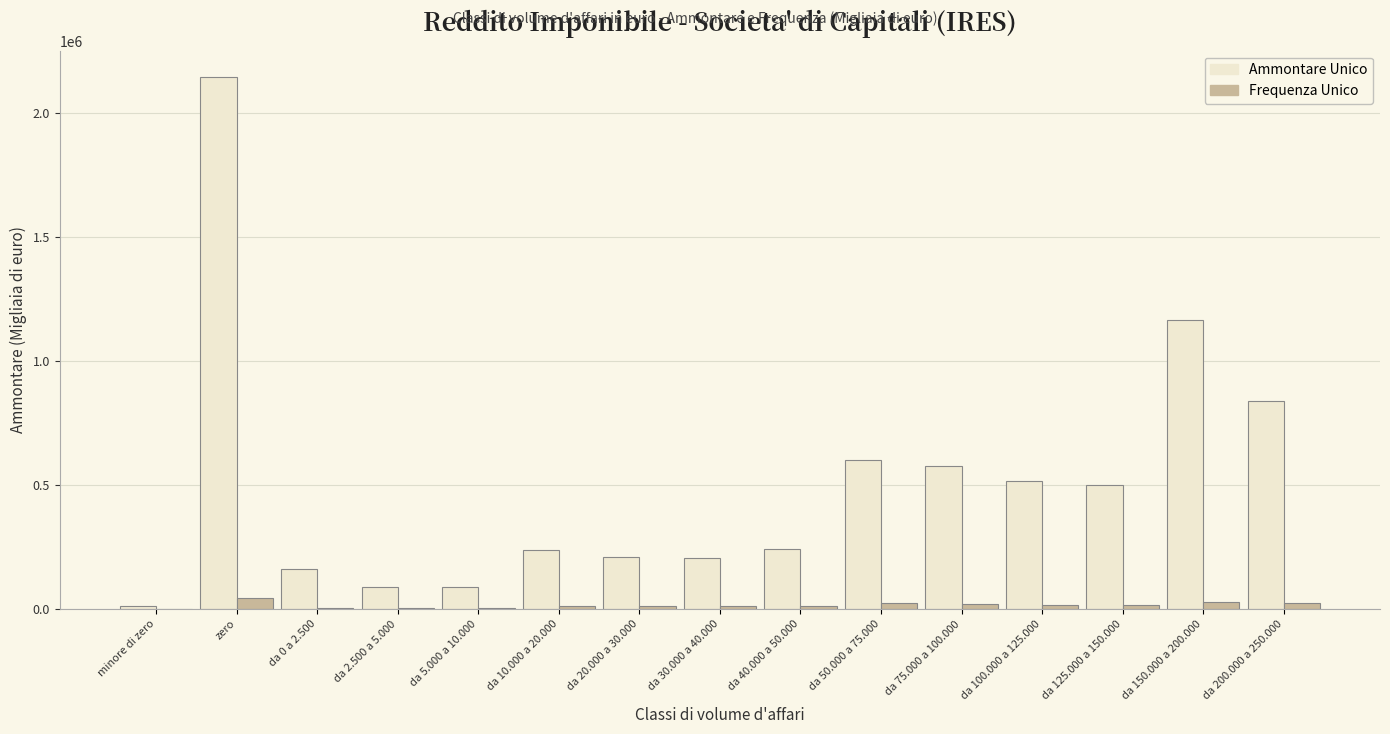

Read the Ammontare Unico value at da 75.000 a 100.000, to the nearest 100.

574800